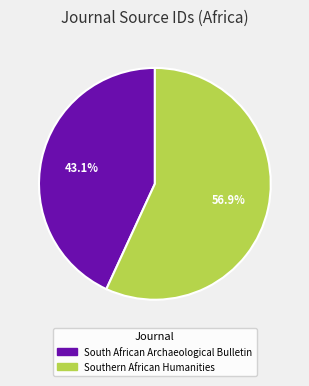

What is the ratio of the value at South African Archaeological Bulletin to the value at Southern African Humanities?

0.8